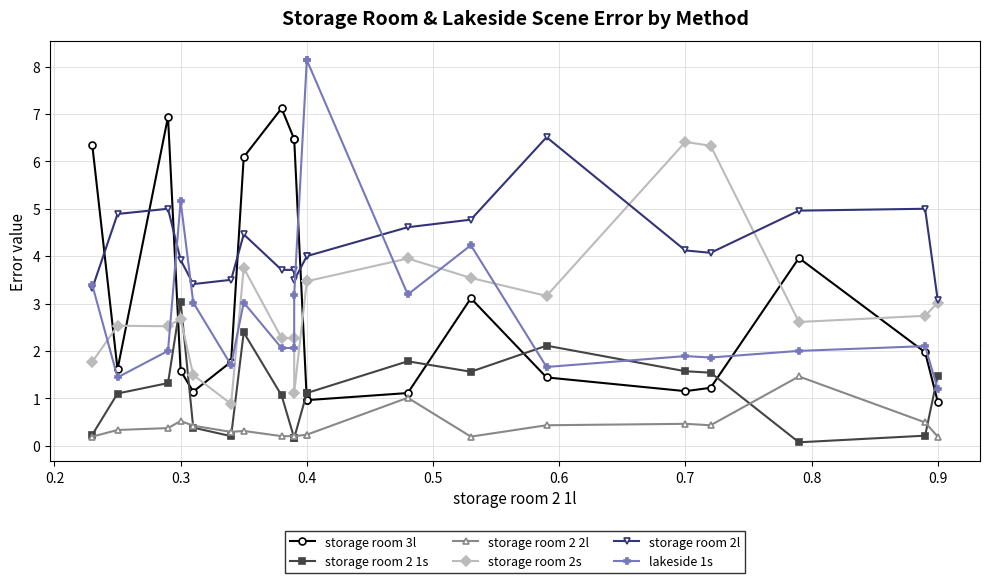

How many intersections are there between storage room 2s and storage room 2l?

2